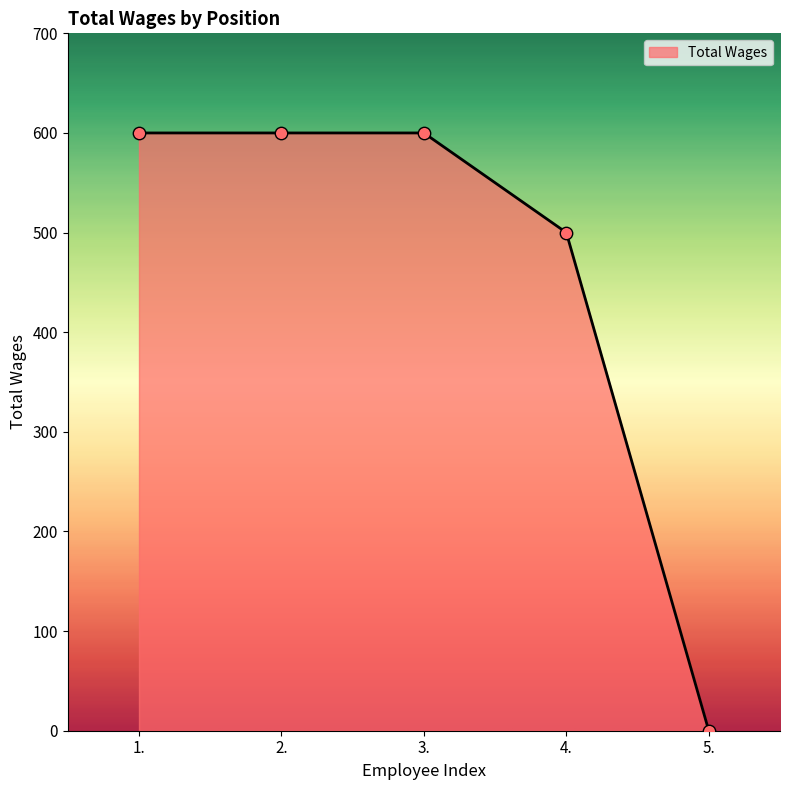

Which has a higher value, 4. or 3.?

3.